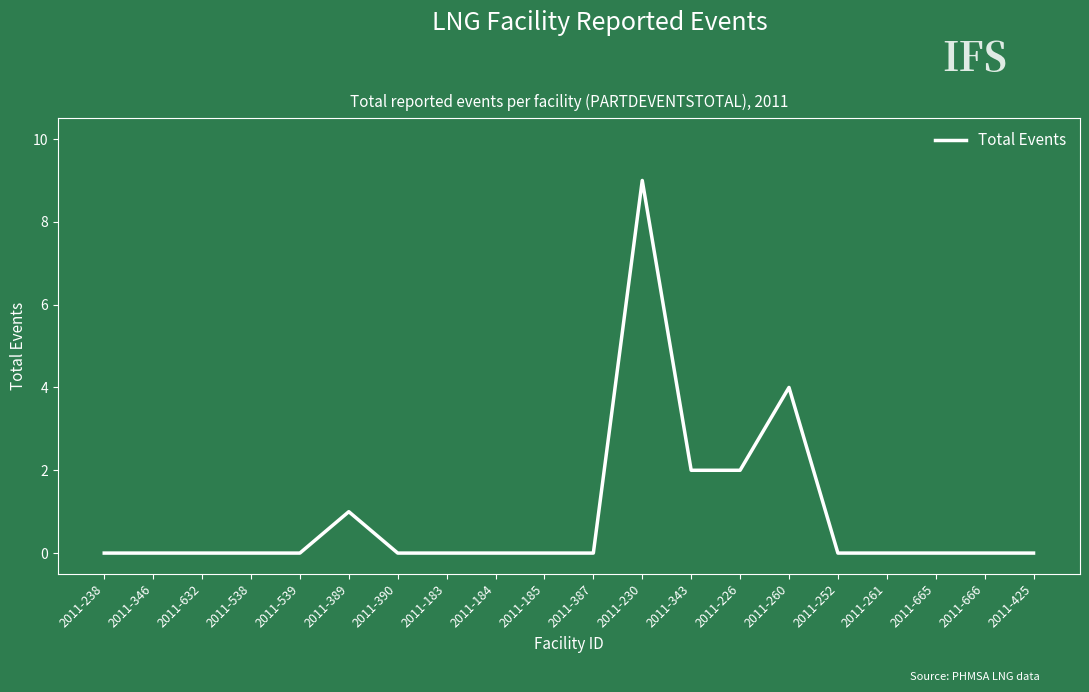

Reading right to left, list all the values displayed in this chart.

0	0	0	0	0	4	2	2	9	0	0	0	0	0	1	0	0	0	0	0